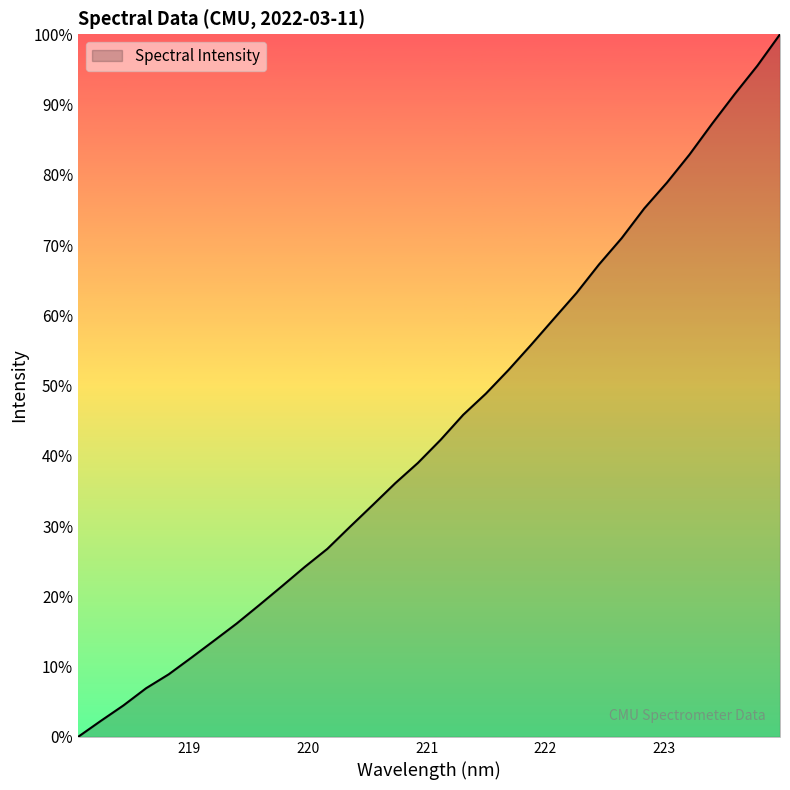

Does the chart display data point markers on the line(s)?

No